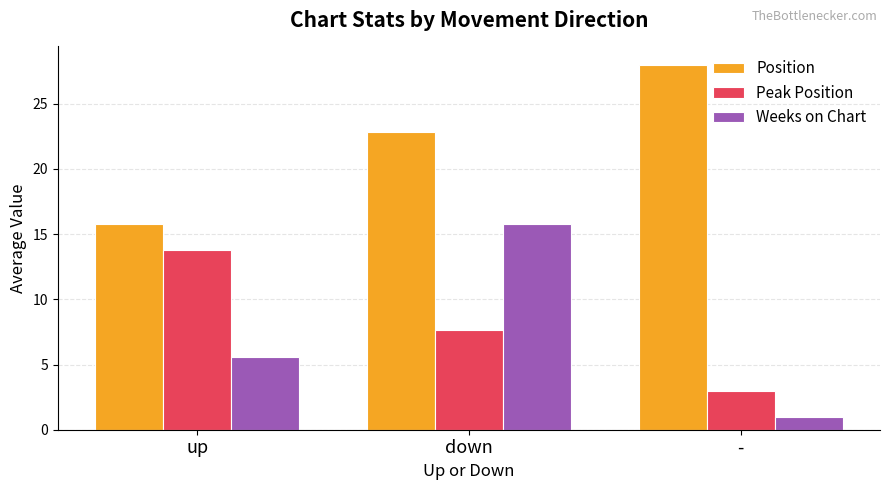

The Position series shows 14.6 at -. True or false?

False